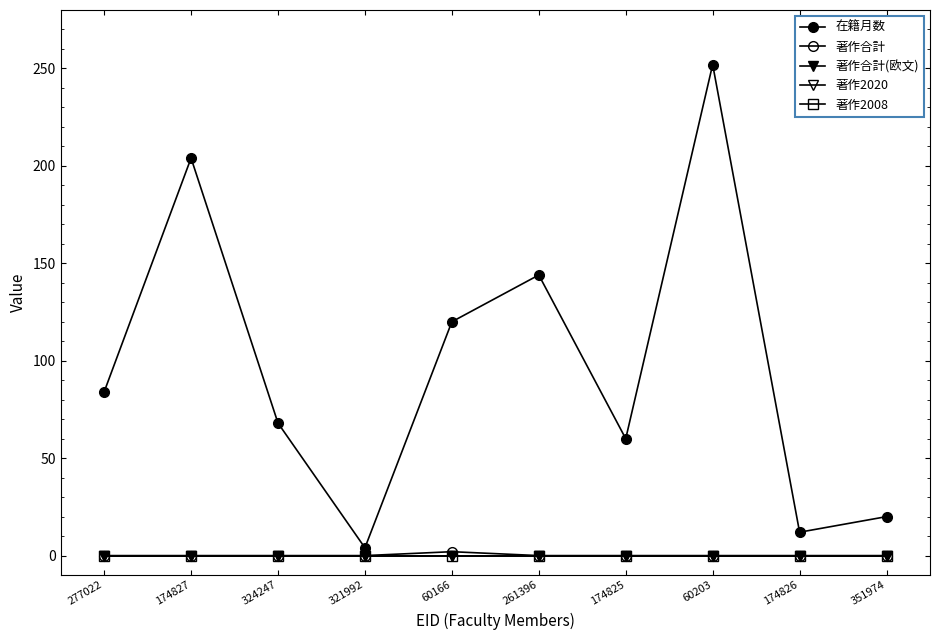

What is the total value across all series at 174826?

12